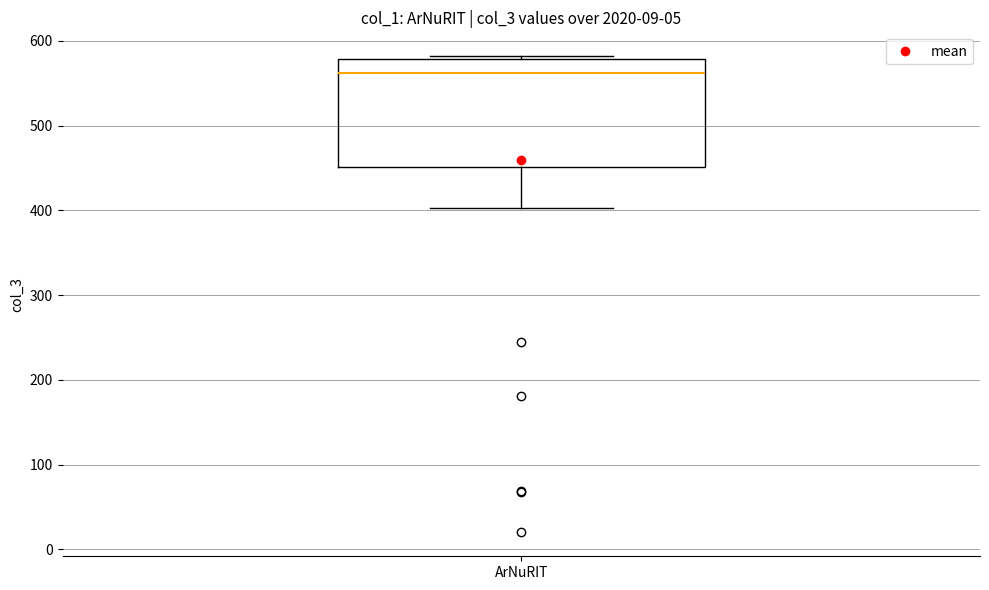

Read this box plot against the y-axis: the position of the median line, the range covered by the box, and the ends of both whiskers. The values are not printed on the chart, so give them approximately, as read against the axis.

median 560, box 450 to 580, whiskers 400 to 580